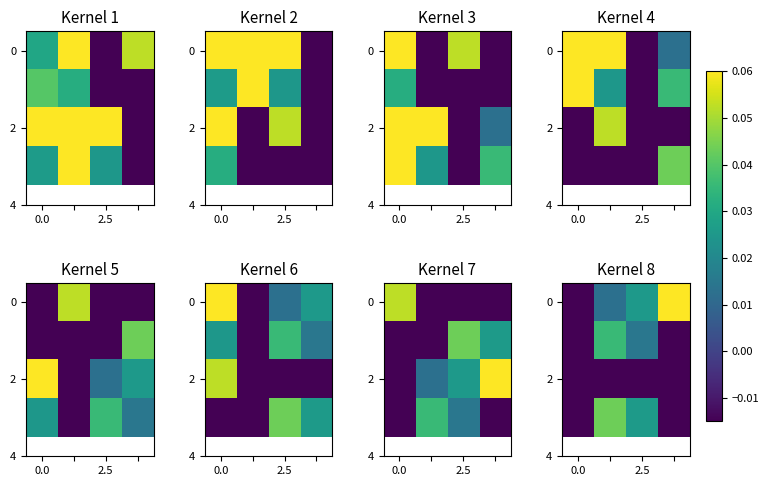

At how many categories does at least one series exceed 0?

3